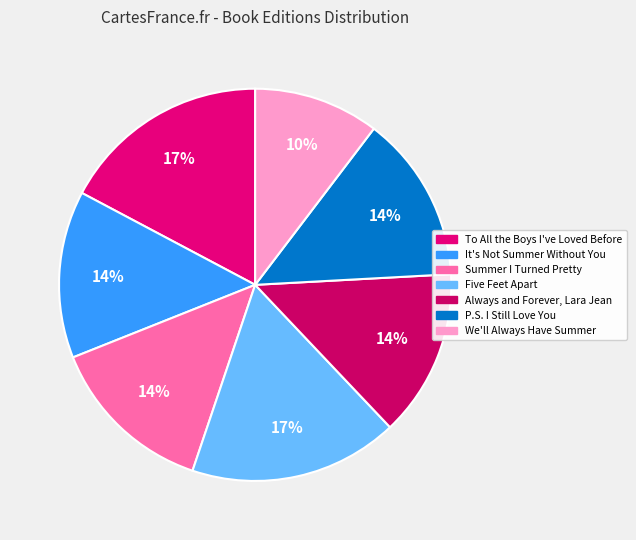

The Summer I Turned Pretty slice represents 14% of the pie. True or false?

True